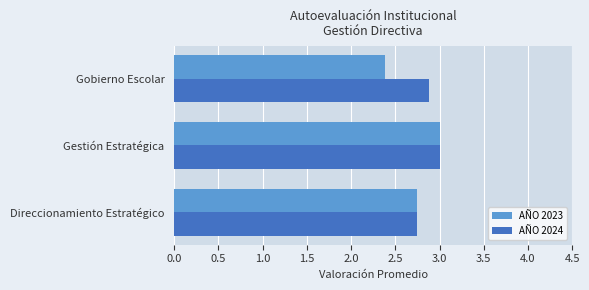

List the labels in order of AÑO 2023 value, largest first.

Gestión Estratégica, Direccionamiento Estratégico, Gobierno Escolar